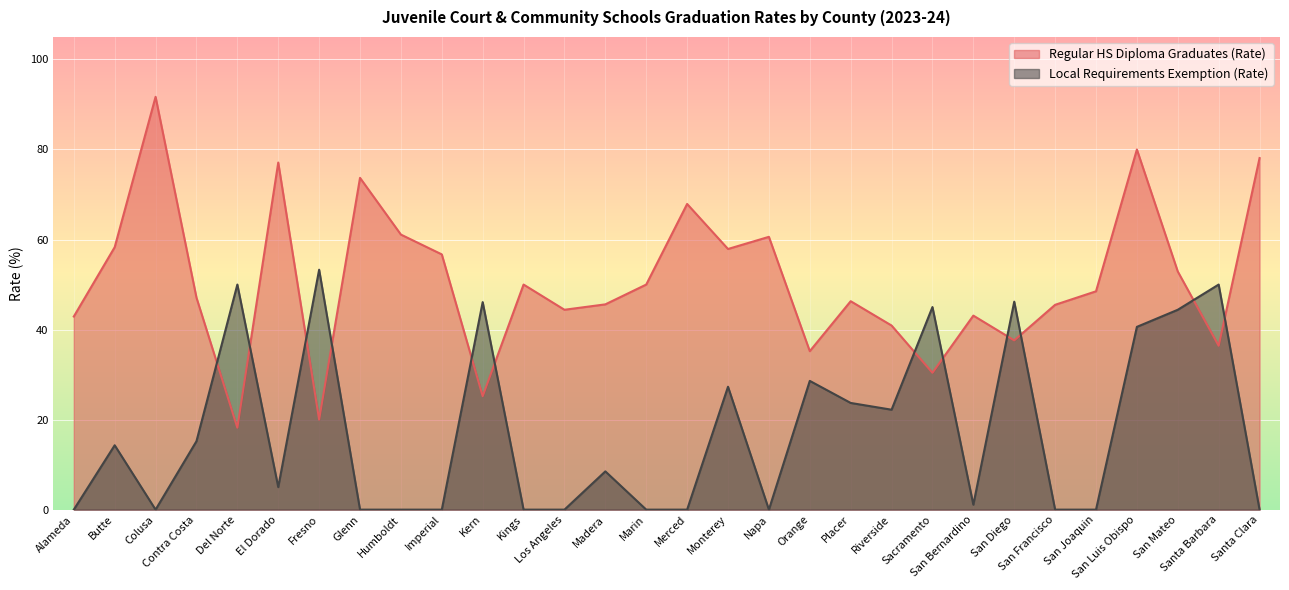

What is the total value across all series at Humboldt?

61.1